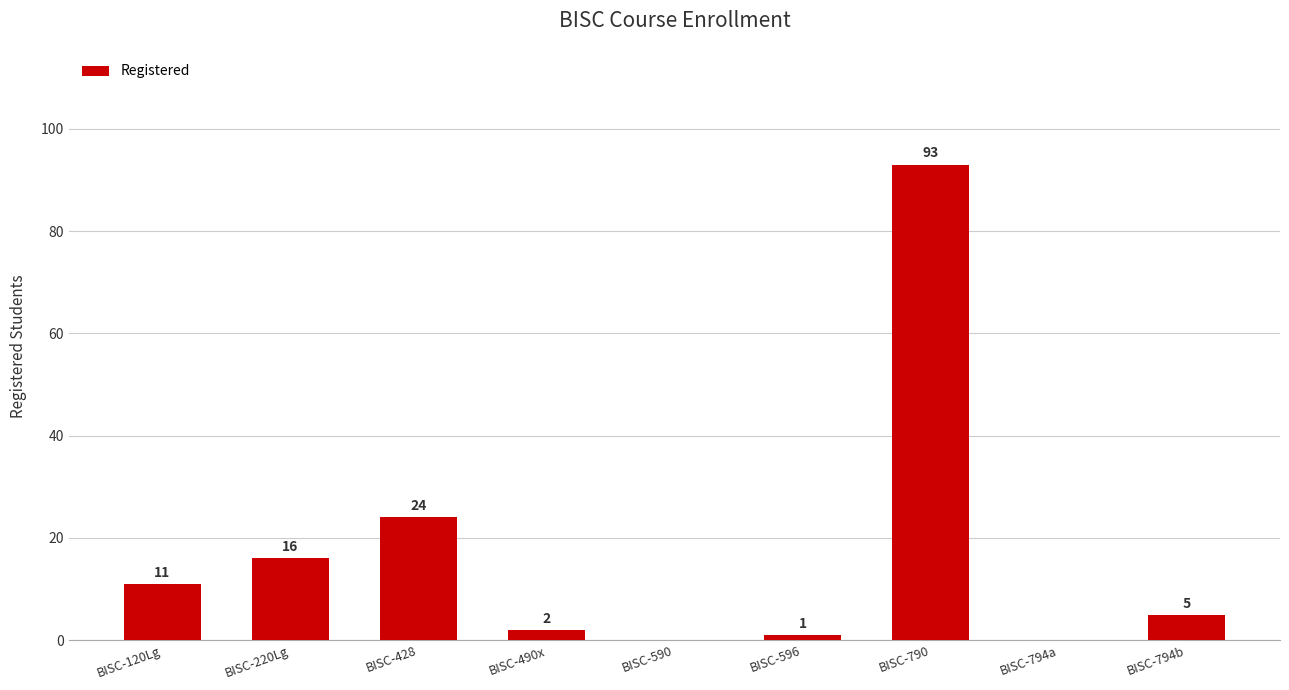

Read the value at BISC-120Lg.

11